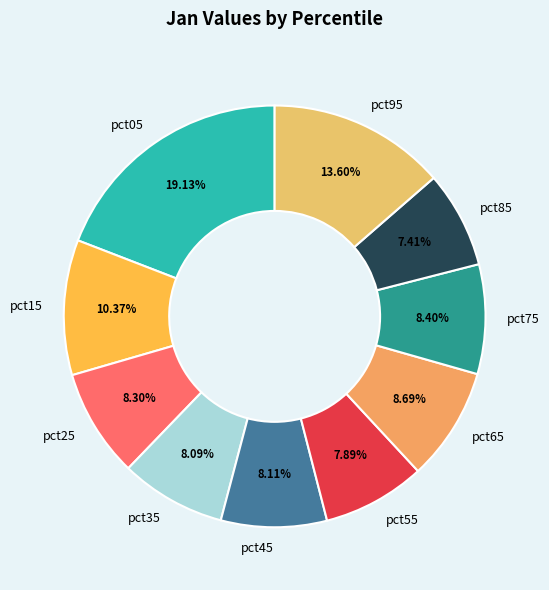

To the nearest percent, what portion does pct75 represent?

8%